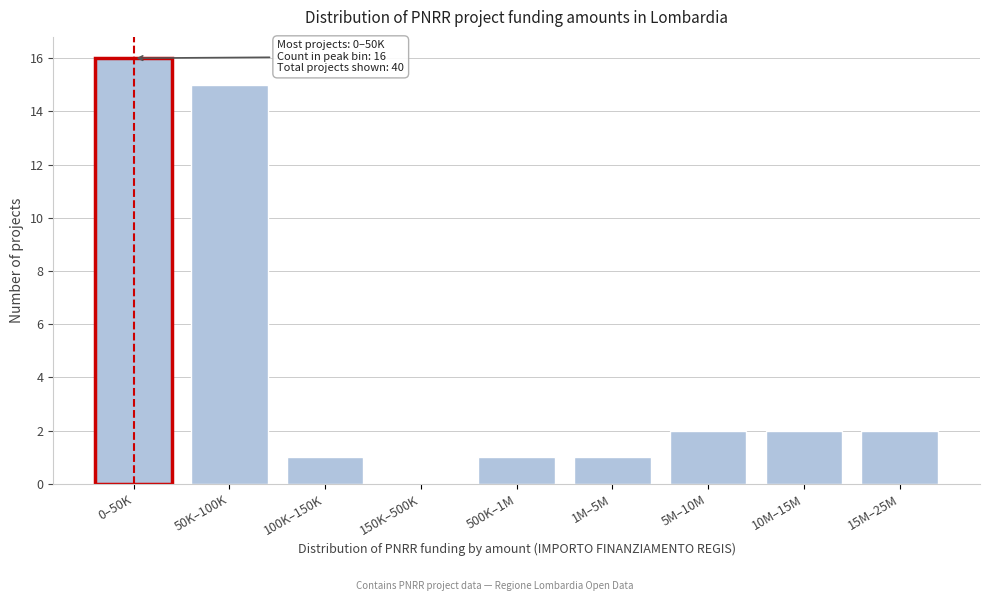

Reading left to right, extract all data points from this chart.

0–50K=16	50K–100K=15	100K–150K=1	150K–500K=0	500K–1M=1	1M–5M=1	5M–10M=2	10M–15M=2	15M–25M=2